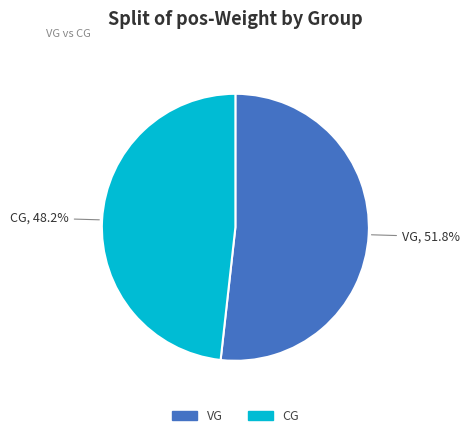

Which category has the biggest portion of the pie?

VG